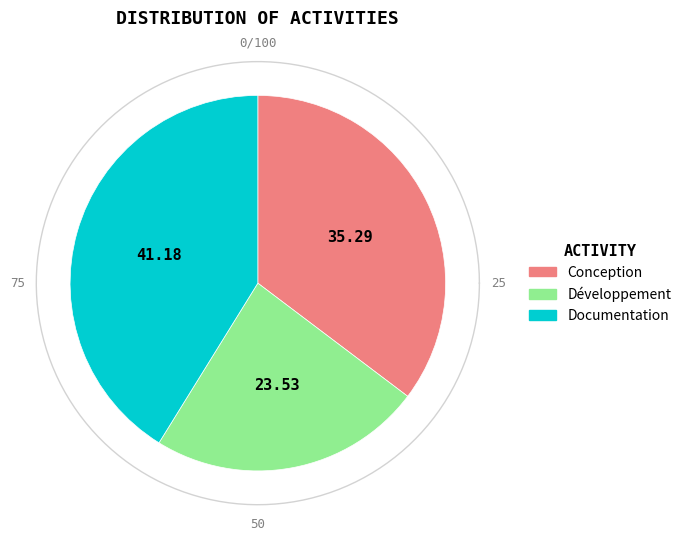

To the nearest percent, what is the difference between the Conception and Documentation slice percentages?

6%